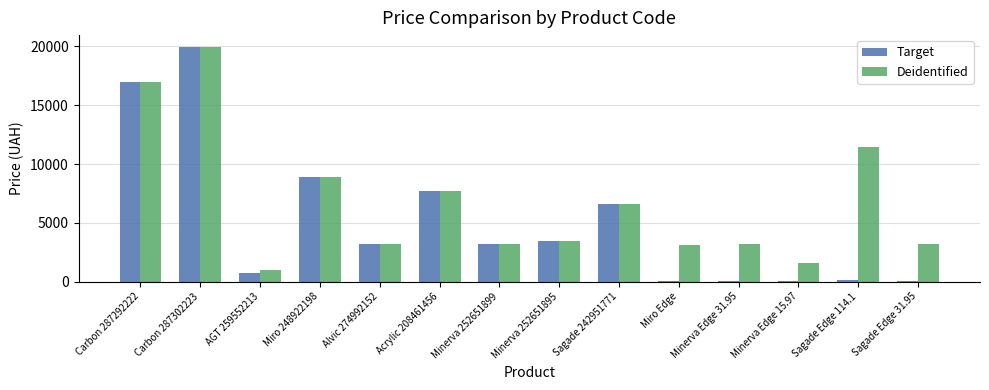

The Target series shows 22446.9 at Carbon 287292222. True or false?

False